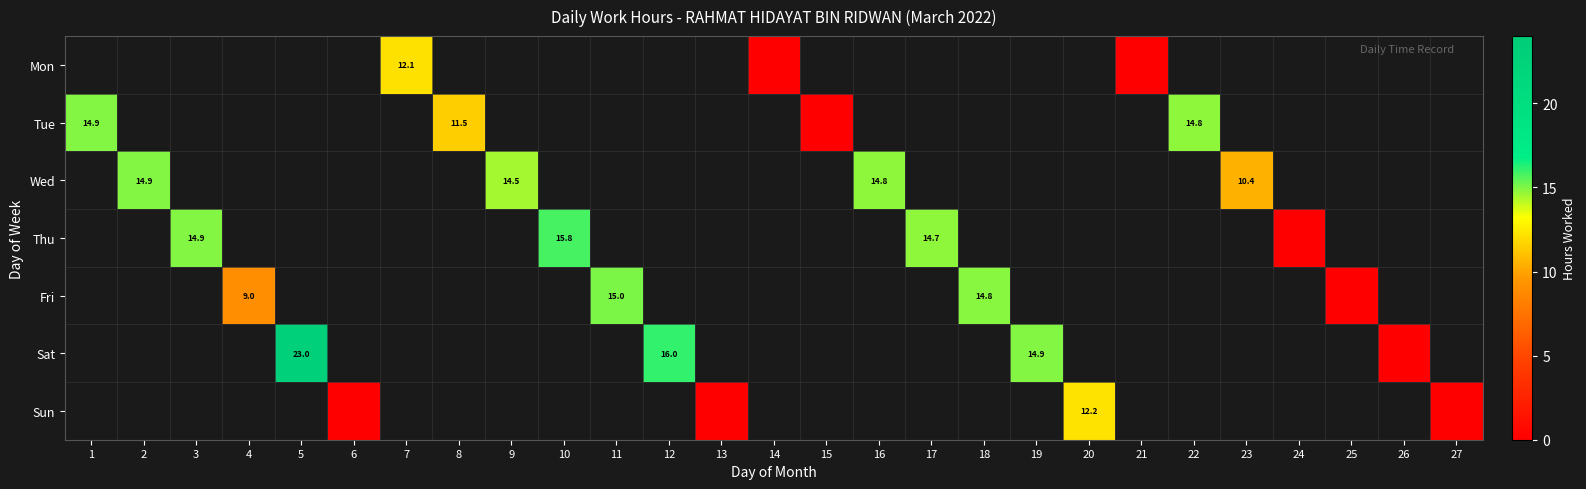

At which label is Tue closest to 7?

8